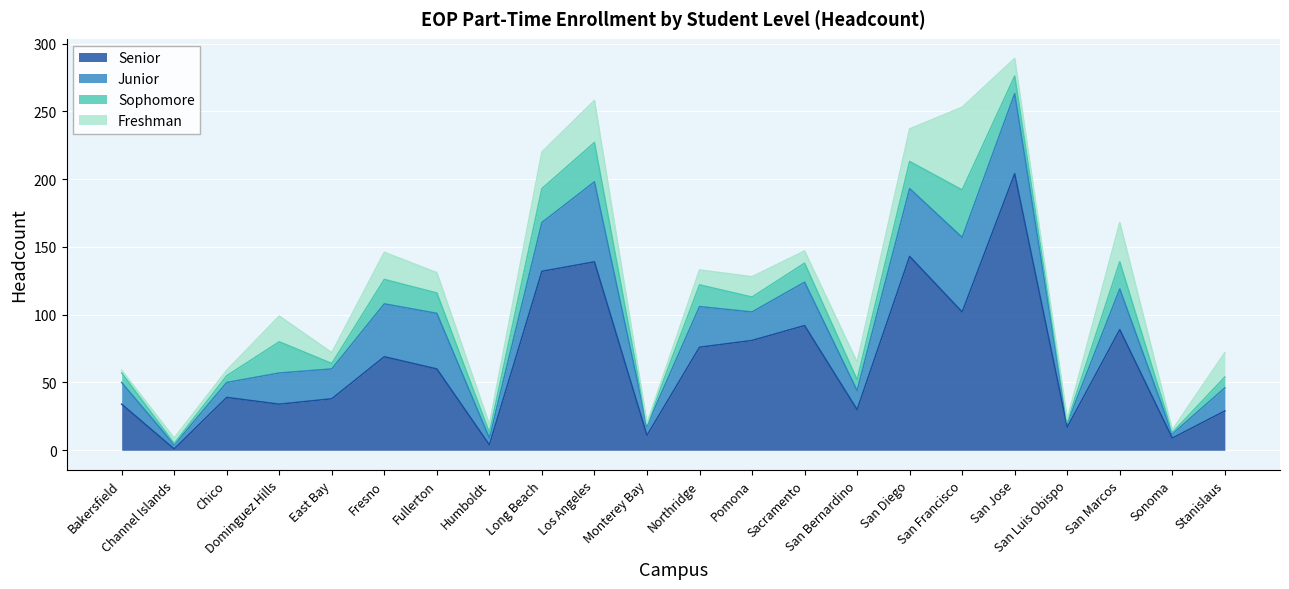

What is the difference between the highest and lowest values at San Bernardino?

22